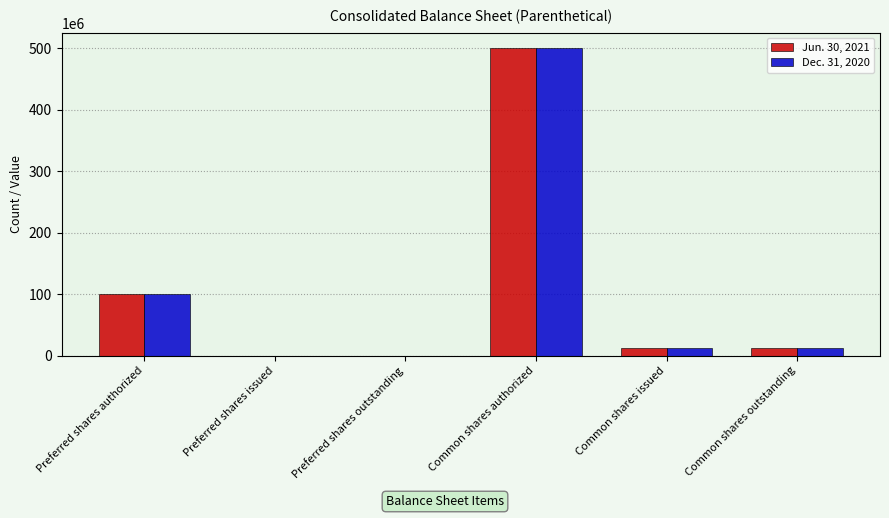

Between Preferred shares authorized and Common shares outstanding, which series saw the biggest shift?

Dec. 31, 2020